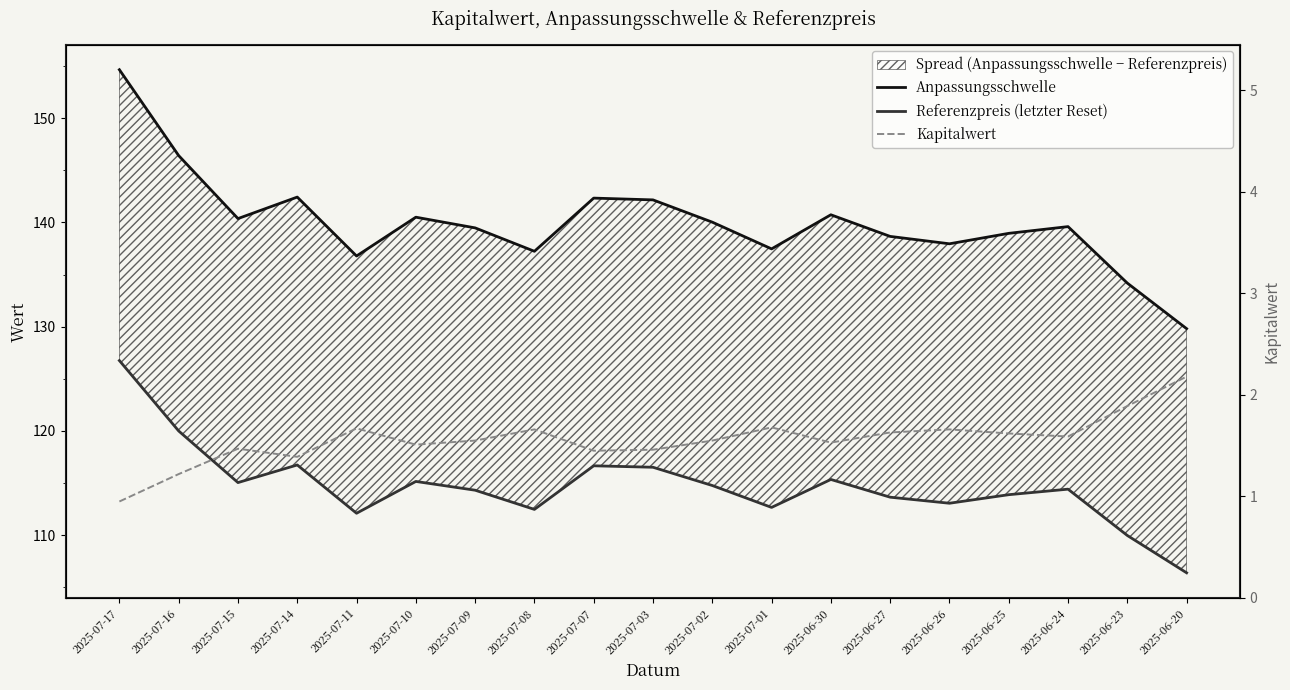

List the series in order of their peak value, highest first.

Anpassungsschwelle, Referenzpreis (letzter Reset), Kapitalwert